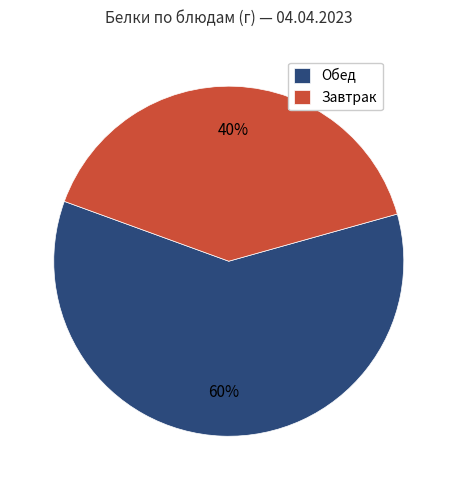

To the nearest percent, what percentage of the pie is Обед?

60%